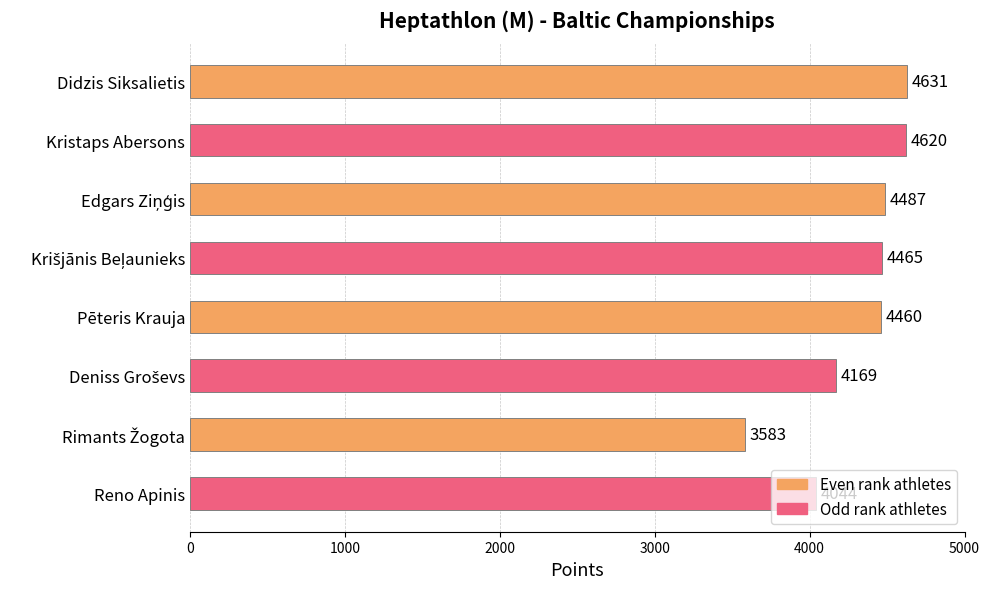

What is the label of the 8th bar from the top?

Reno Apinis